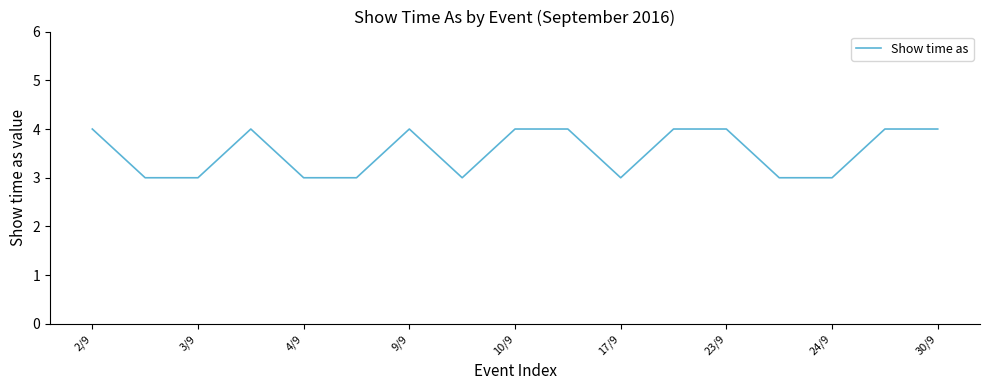

What is the minimum value shown in the chart?

3